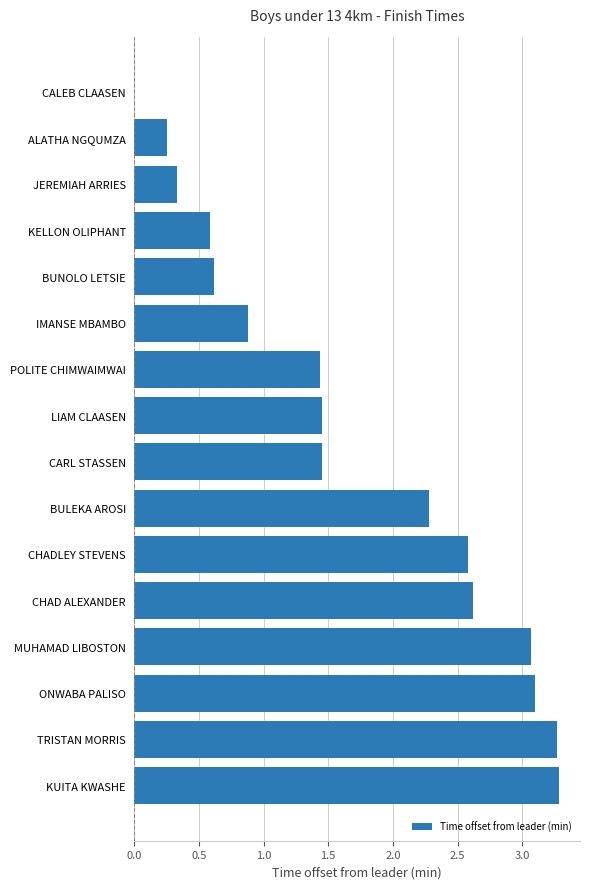

How many data points does each series have?

16